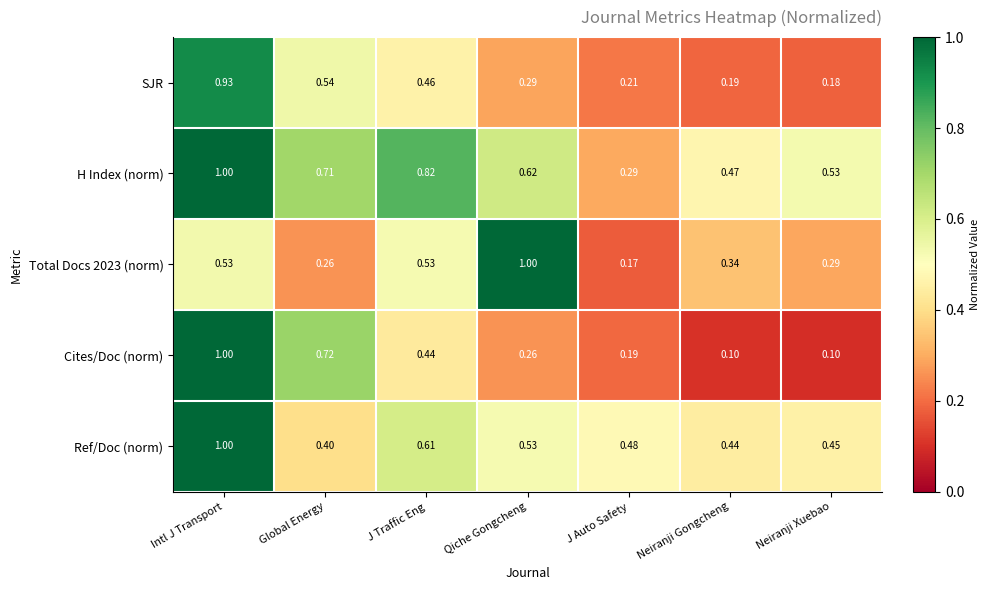

Which series has the widest spread of values?

Cites/Doc (norm)